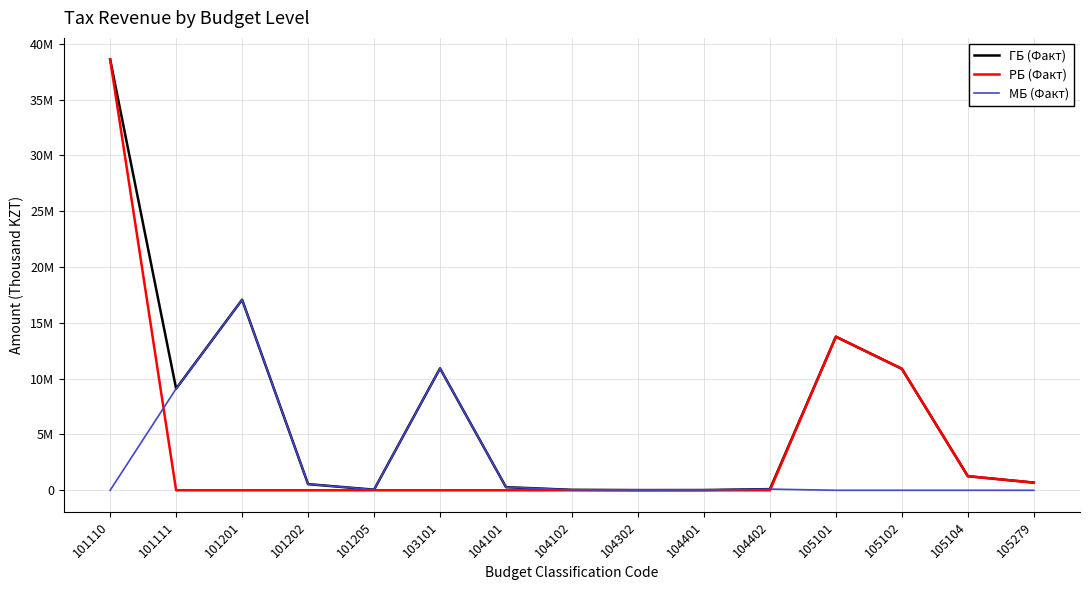

Which series ends up on top after the final intersection of РБ (Факт) and МБ (Факт)?

РБ (Факт)